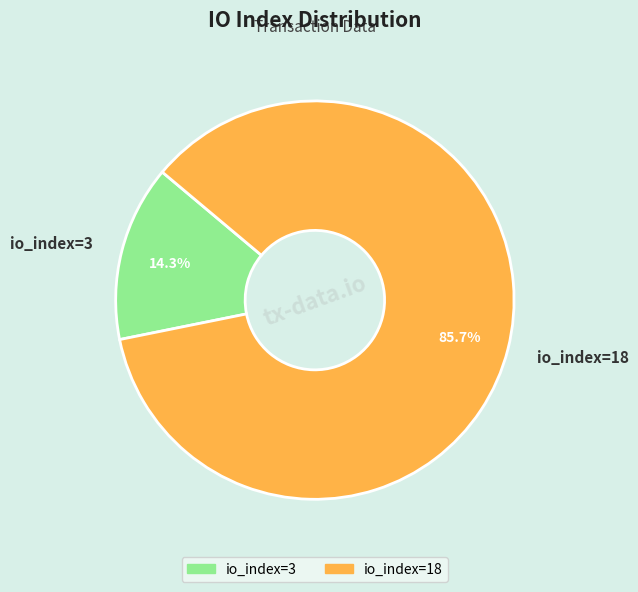

To the nearest percent, what is the difference between the io_index=3 and io_index=18 slice percentages?

71%